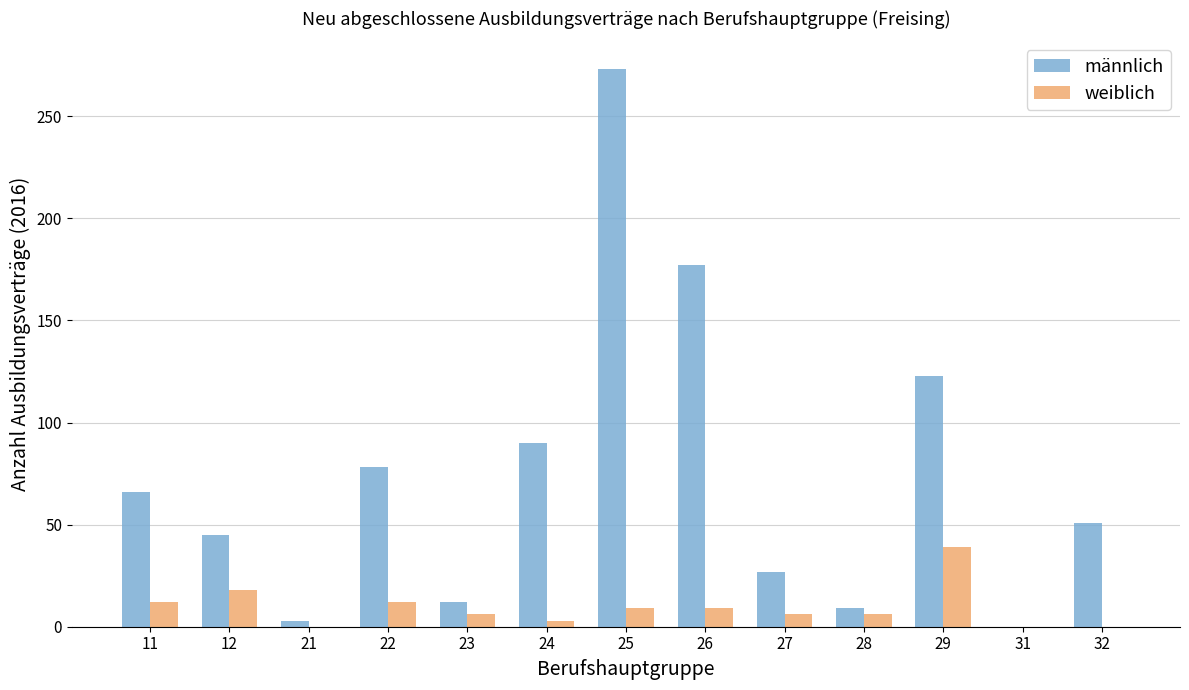

Is it true that männlich equals 123 at 29?

True